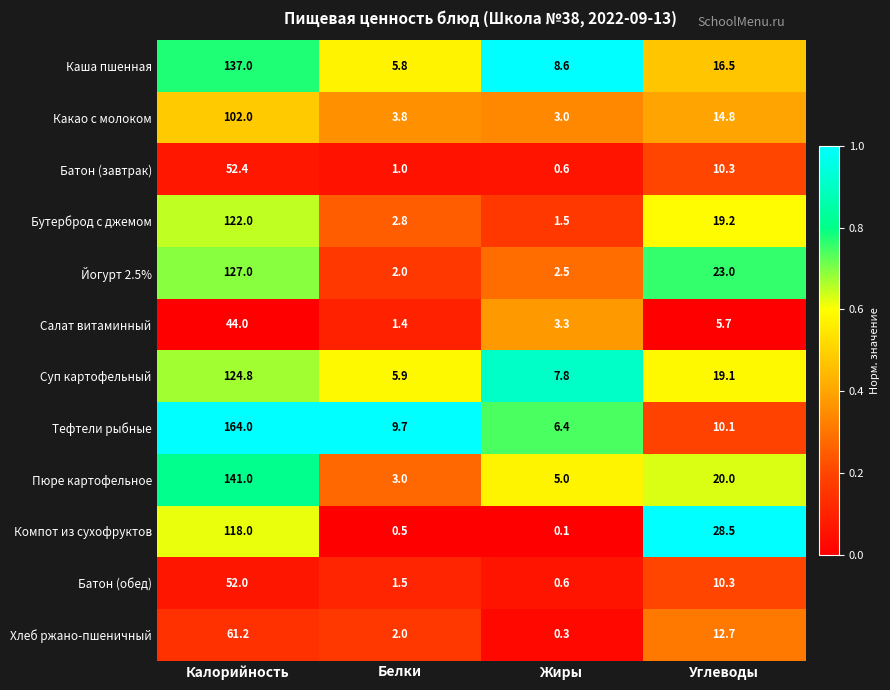

Read the Хлеб ржано-пшеничный value at Жиры.

0.3